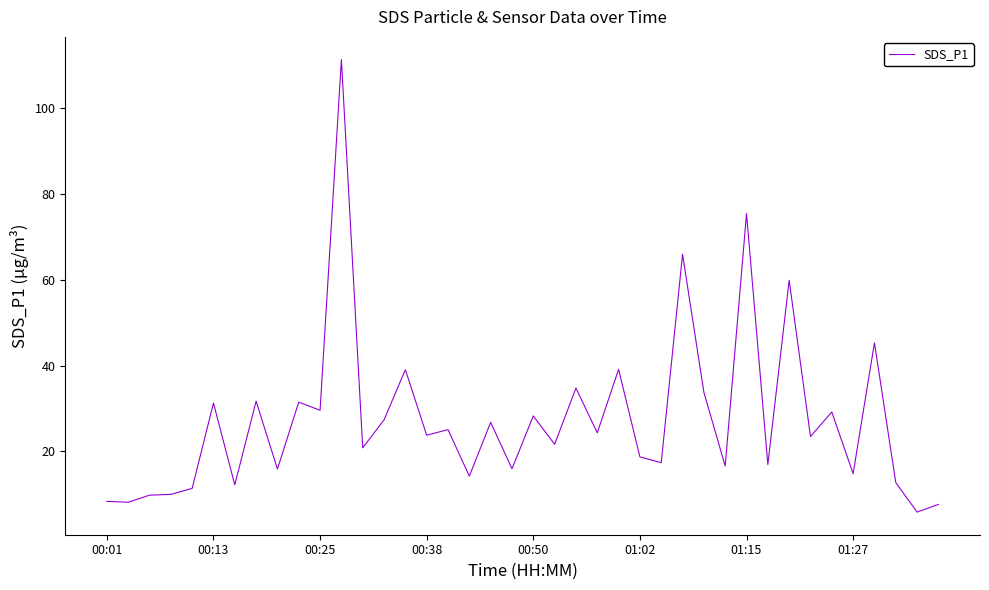

What is the difference between the maximum and minimum values?

105.3